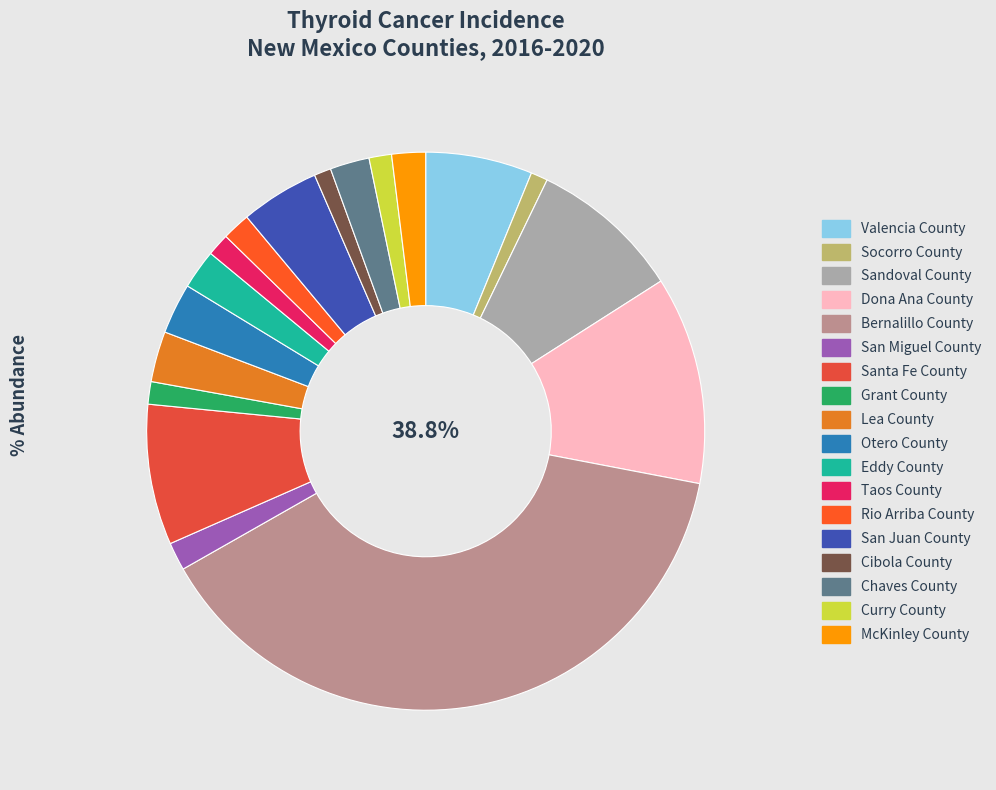

How many segments does this pie chart have?

18